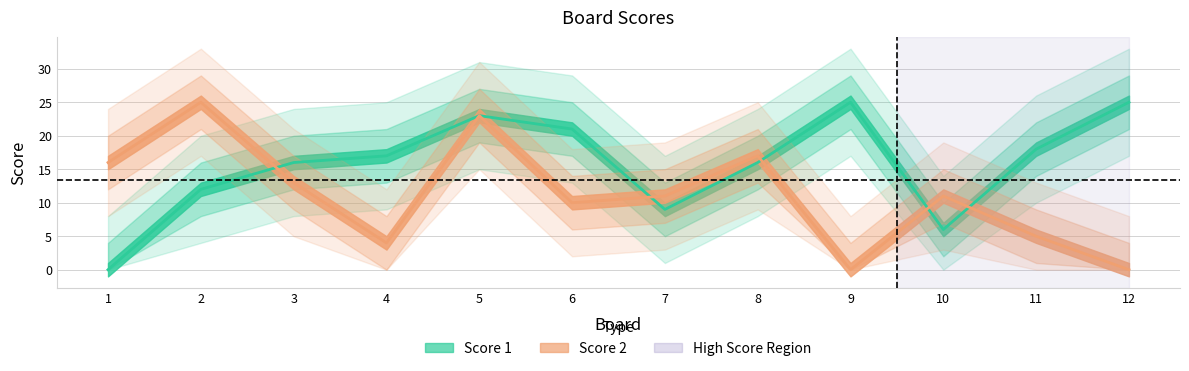

What is the value of the Score 2 point at the 2nd from the left?

25